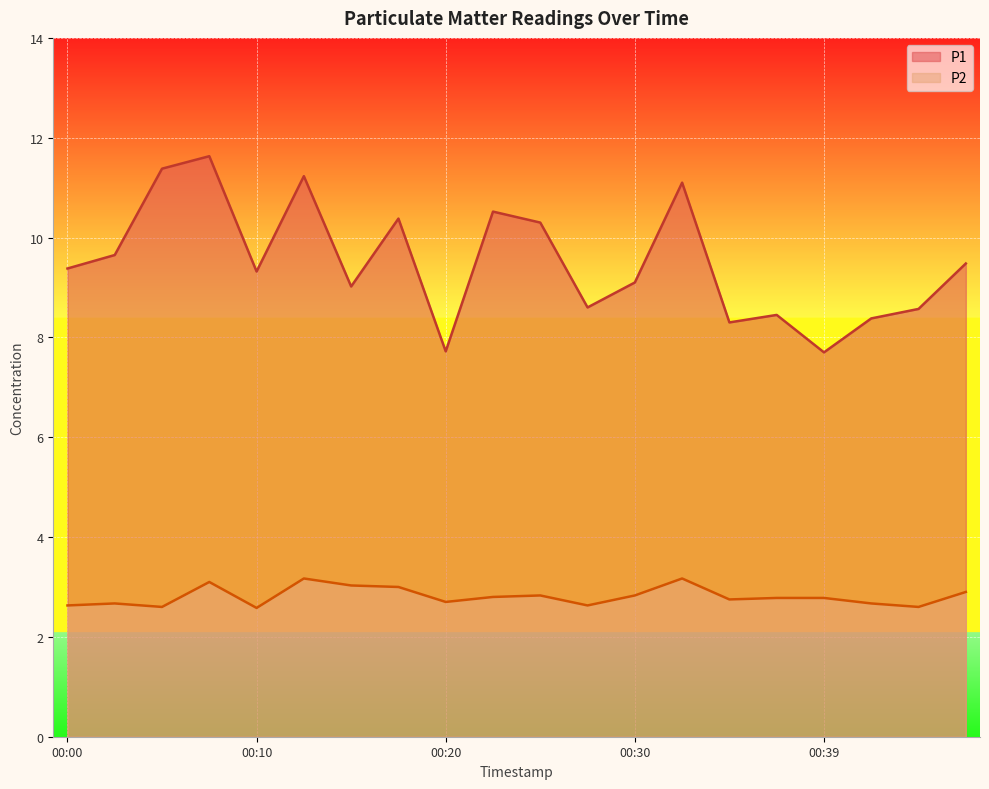

Is it true that P1 equals 4.2 at 00:34?

False